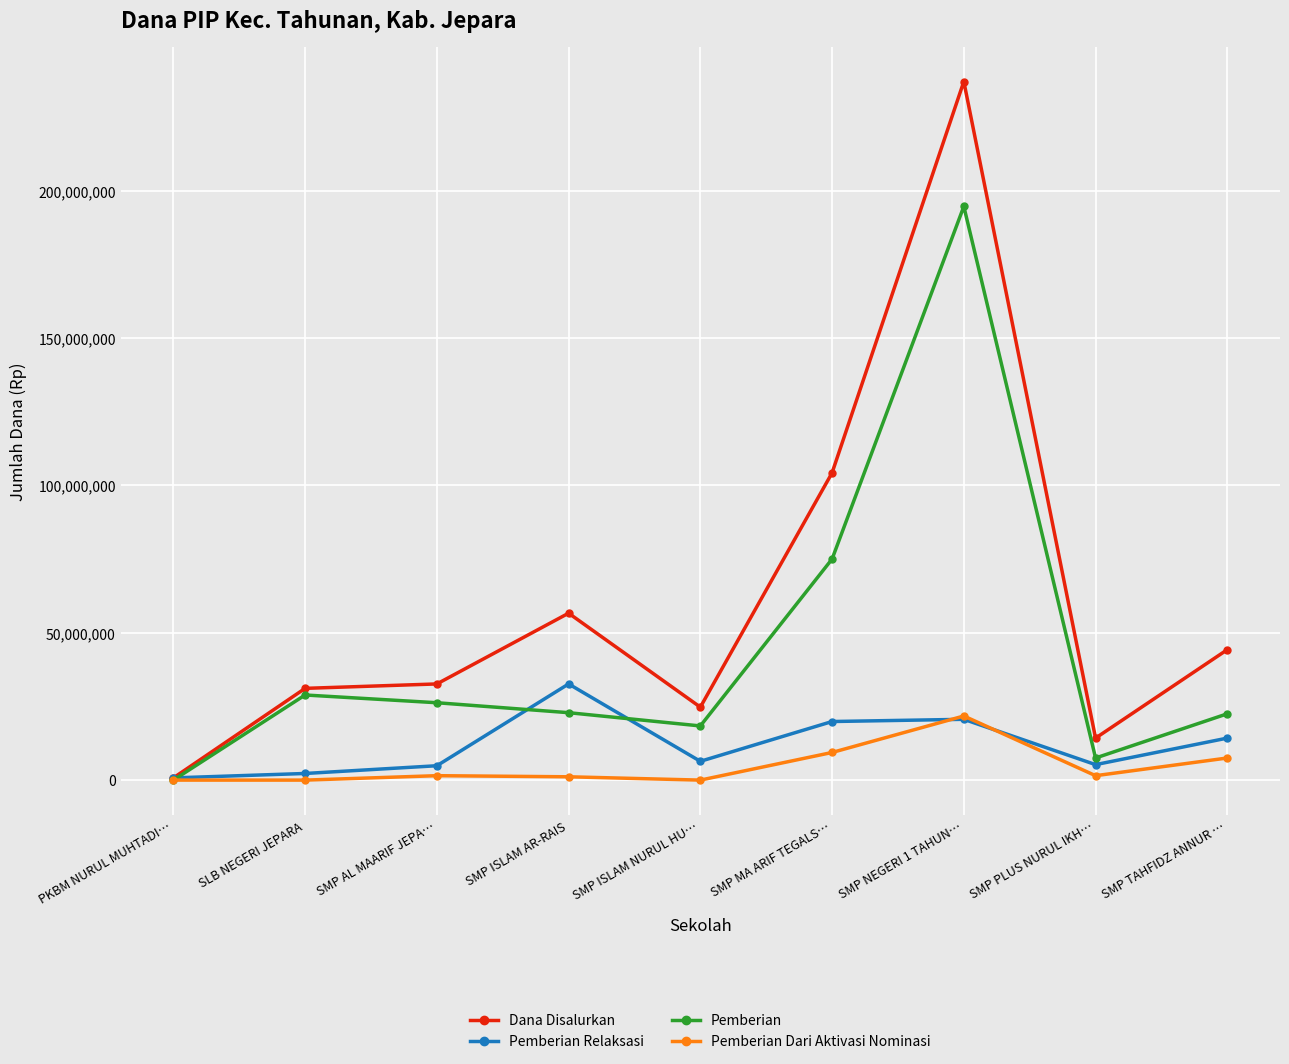

What is the average value of the Dana Disalurkan series?

60625000